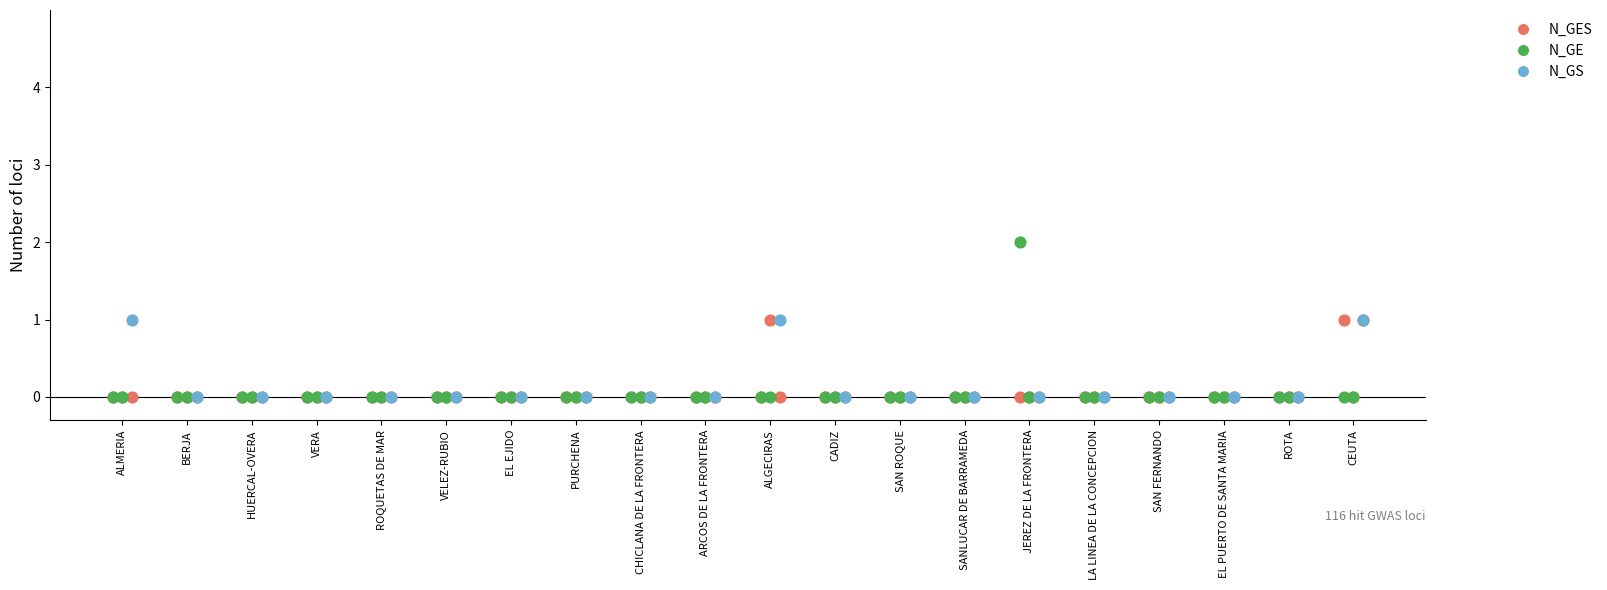

Which series has the largest total across all categories?

N_GS